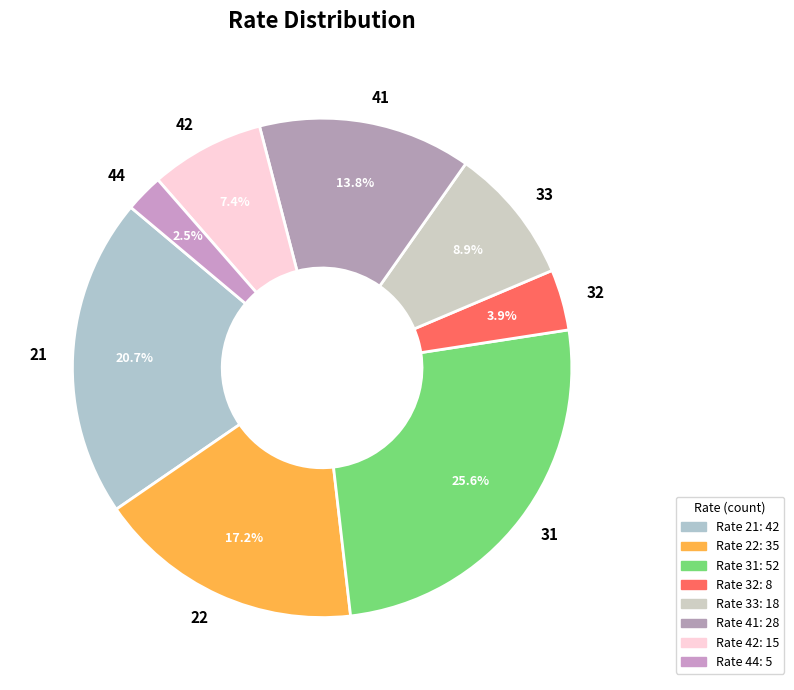

Rank the categories by value from lowest to highest.

44, 32, 42, 33, 41, 22, 21, 31